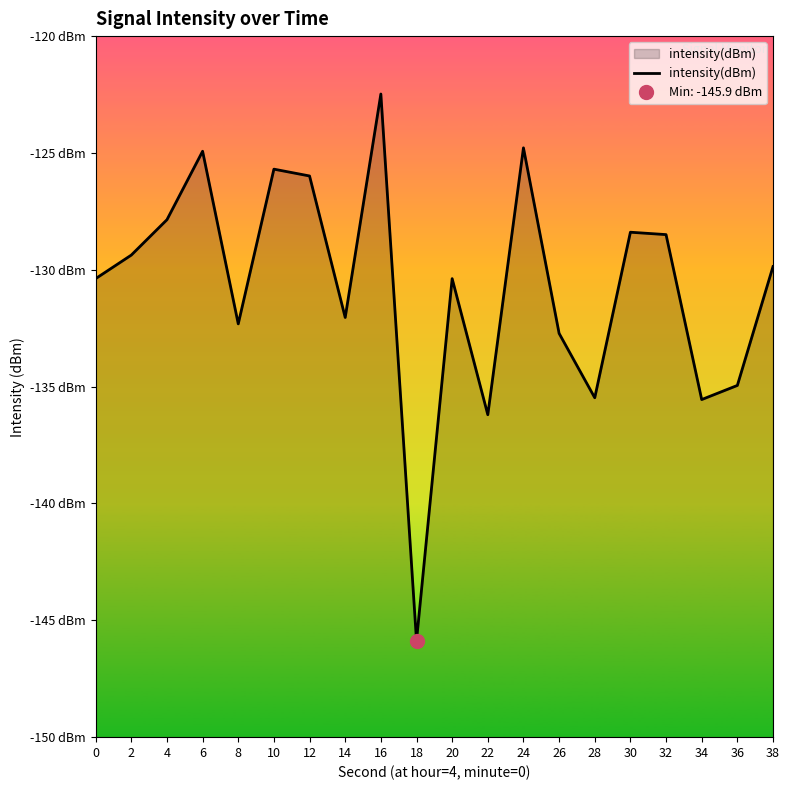

List the labels in order of value, smallest first.

18, 22, 34, 28, 36, 26, 8, 14, 20, 0, 38, 2, 32, 30, 4, 12, 10, 6, 24, 16